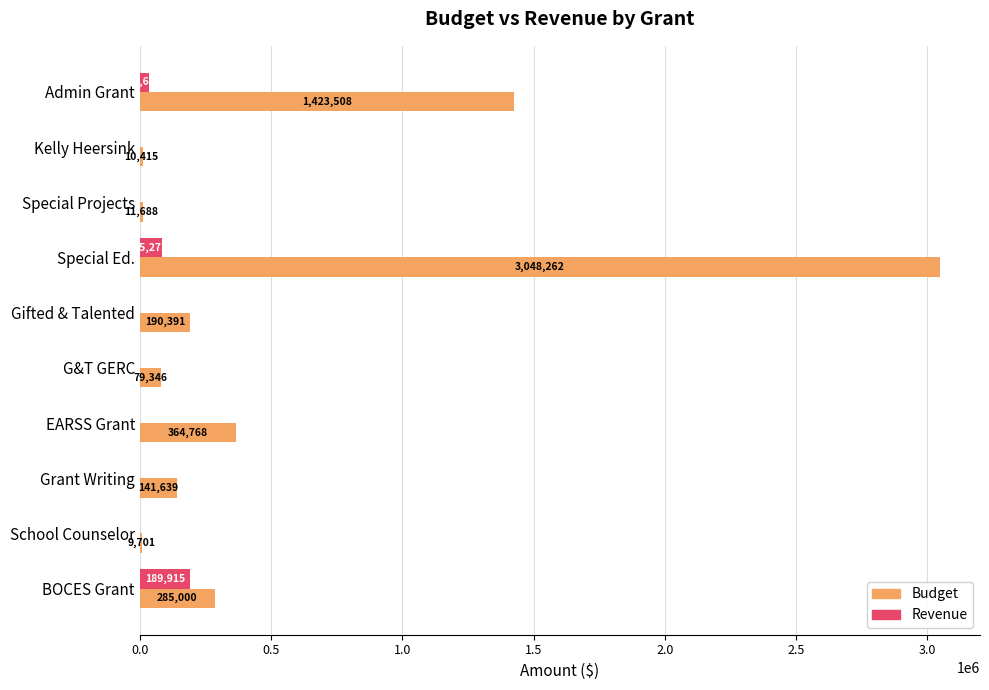

Between Special Ed. and G&T GERC, which series saw the biggest shift?

Budget